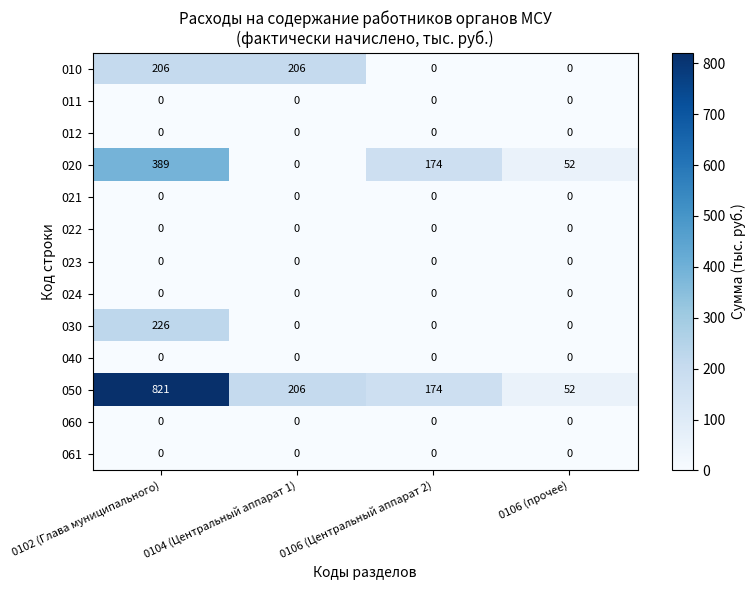

Which series has the largest total across all categories?

050